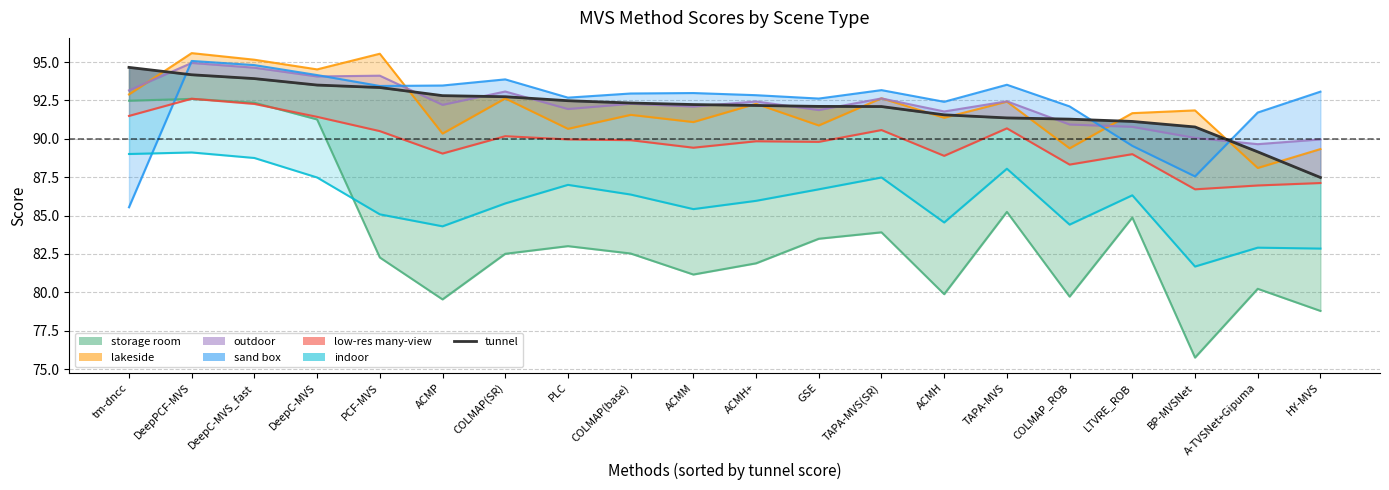

What is the change in value from ACMP to COLMAP(base)?

-0.5